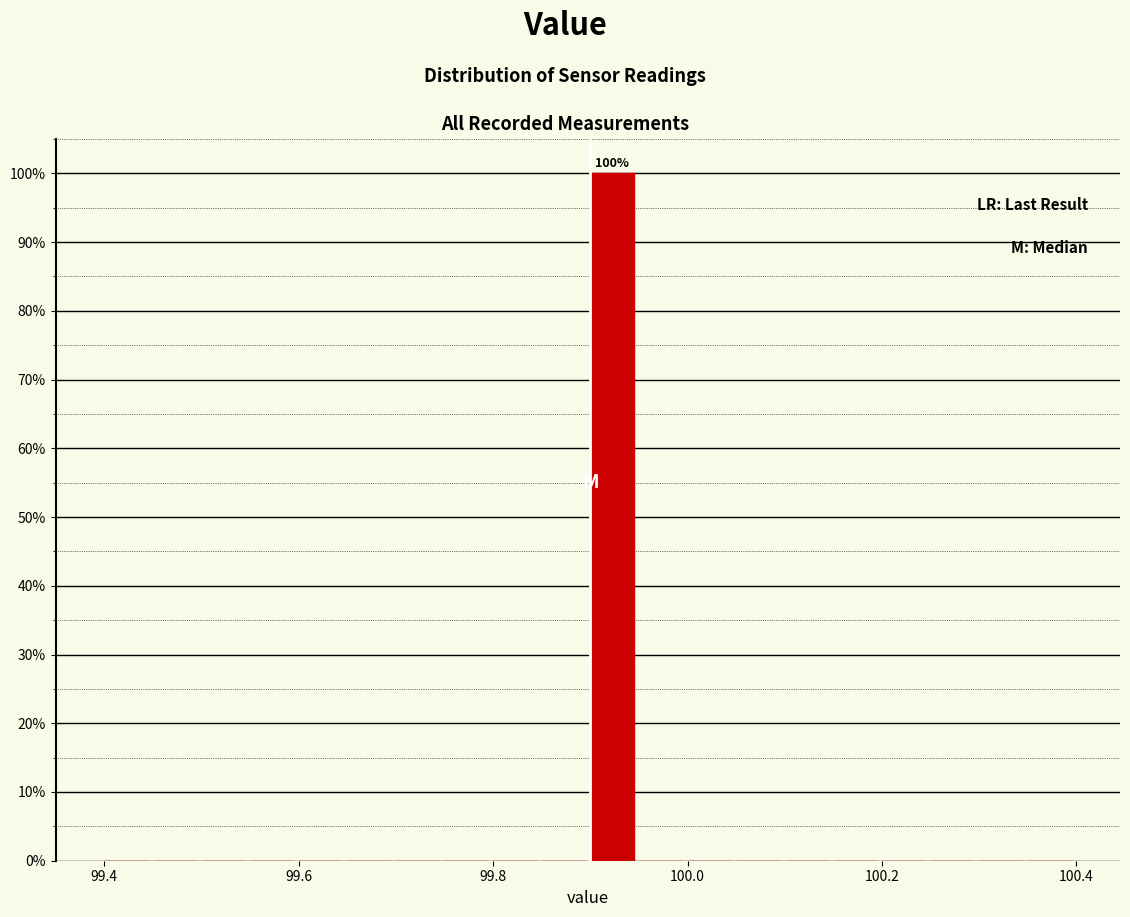

Around what value on the x-axis is the tallest bar? Give the approximate position of its centre, as read against the axis.

99.92